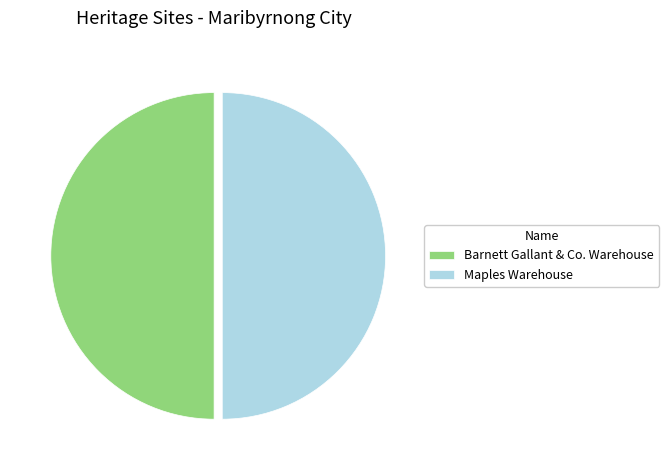

What is the ratio of the value at Maples Warehouse to the value at Barnett Gallant & Co. Warehouse?

1.0